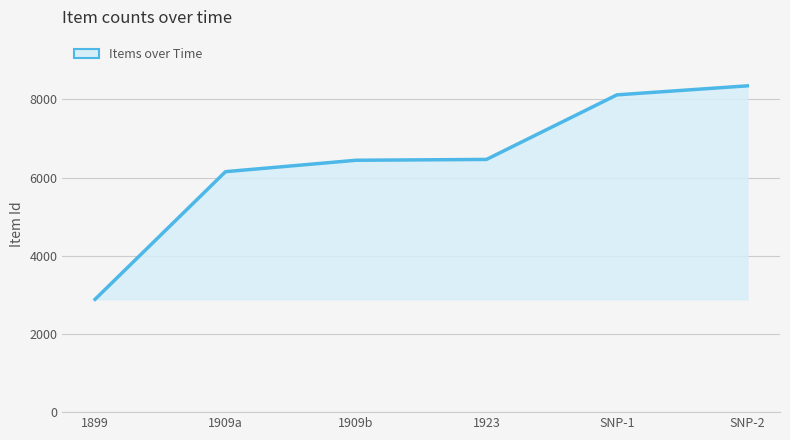

Count the number of data series in this chart.

1